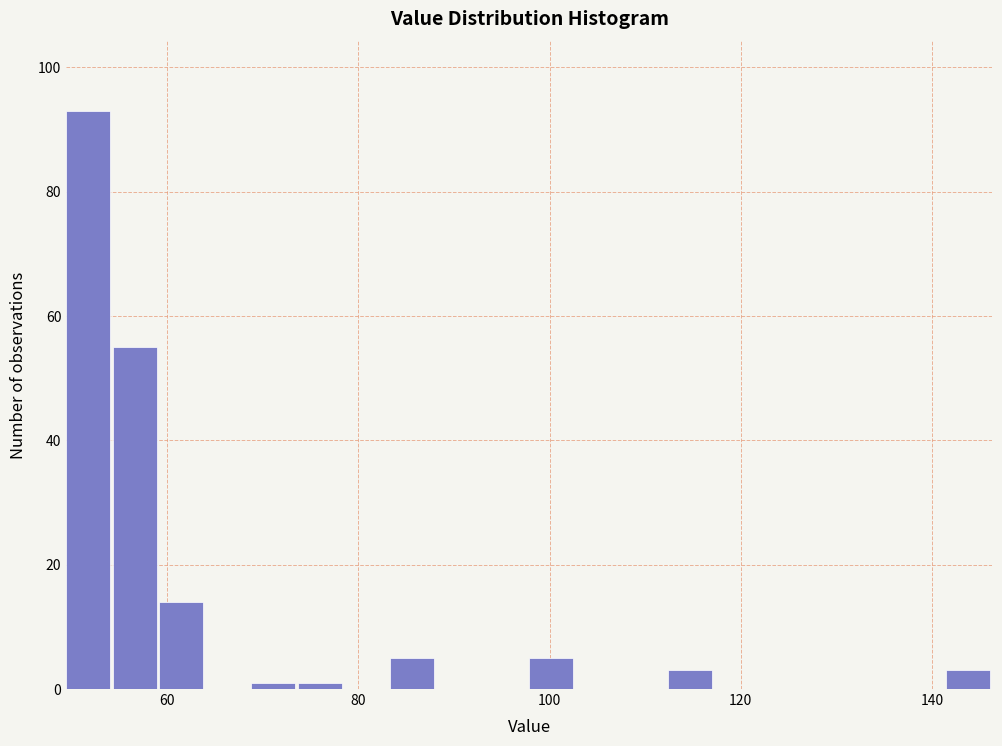

Around what value on the x-axis is the tallest bar? Give the approximate position of its centre, as read against the axis.

52